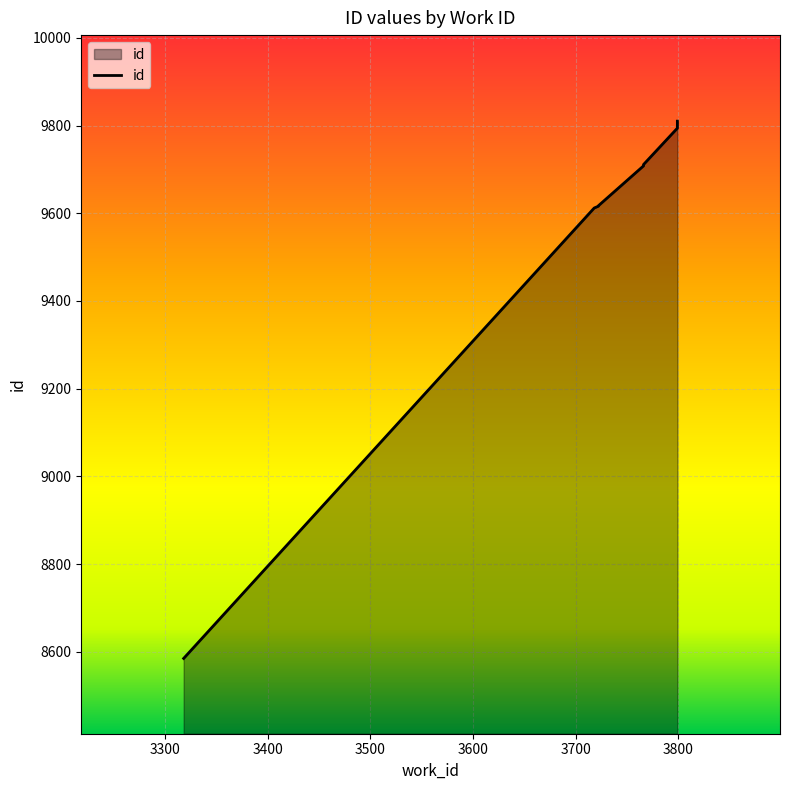

What is the difference between the values at 3766 and 3722?

92